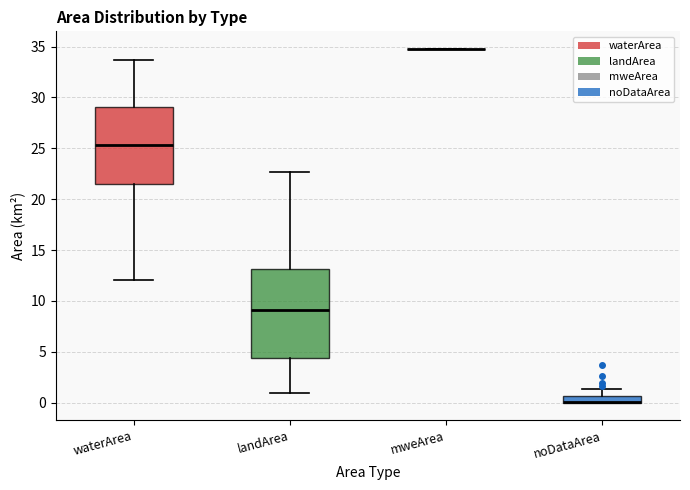

Which box is the tallest, from its lower edge to its upper edge?

landArea